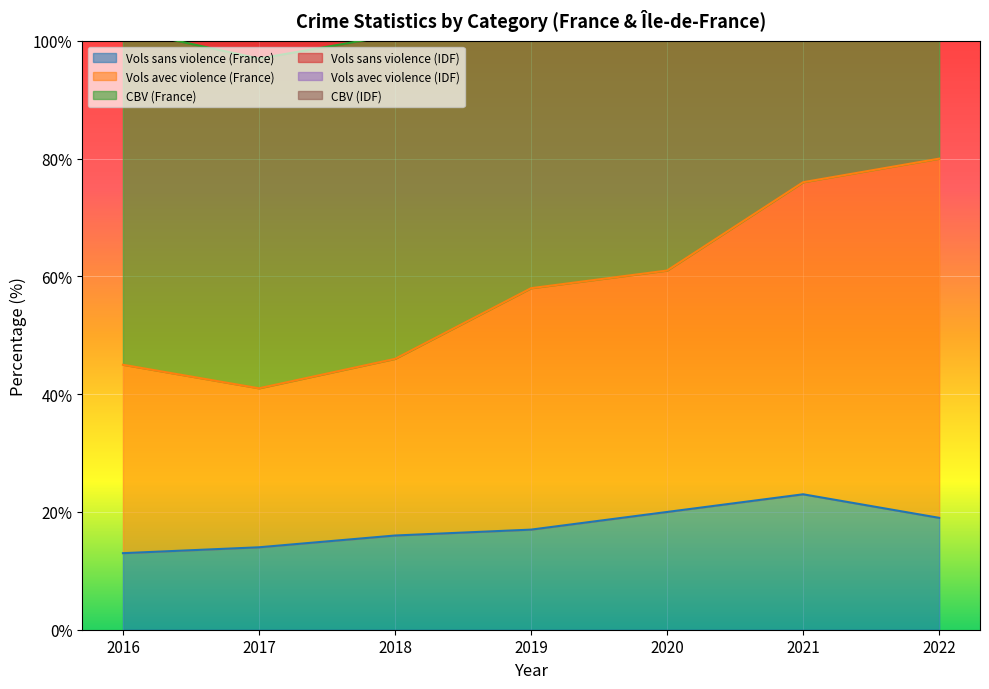

Which series has the largest range (max minus min)?

Vols avec violence (France)